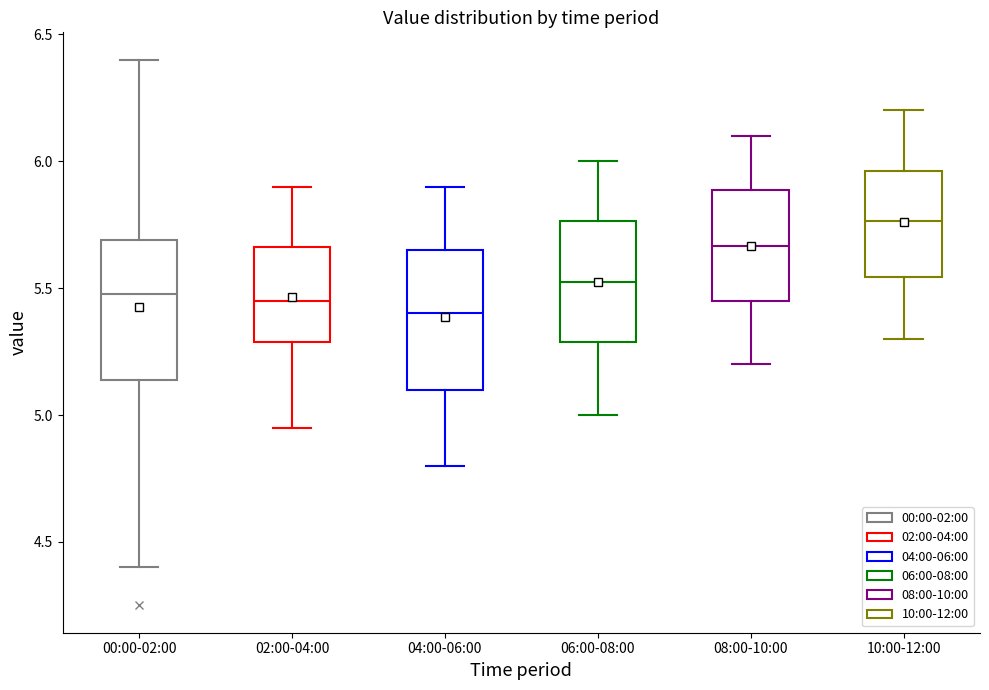

Where is the upper edge of the box for 10:00-12:00 on the y-axis? The values are not printed on the chart, so give them approximately, as read against the axis.

5.95